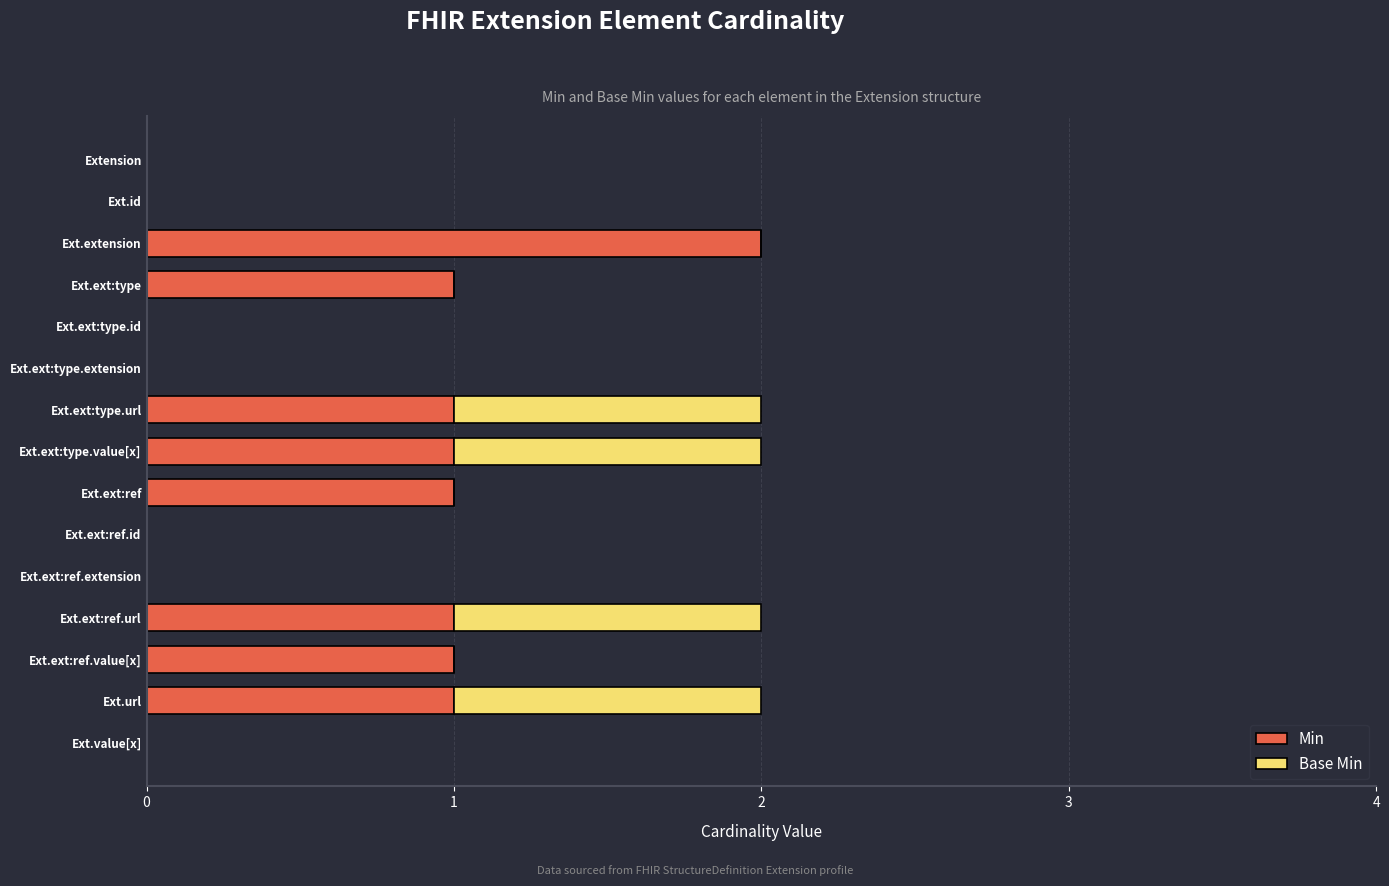

How many distinct data groups are displayed?

2